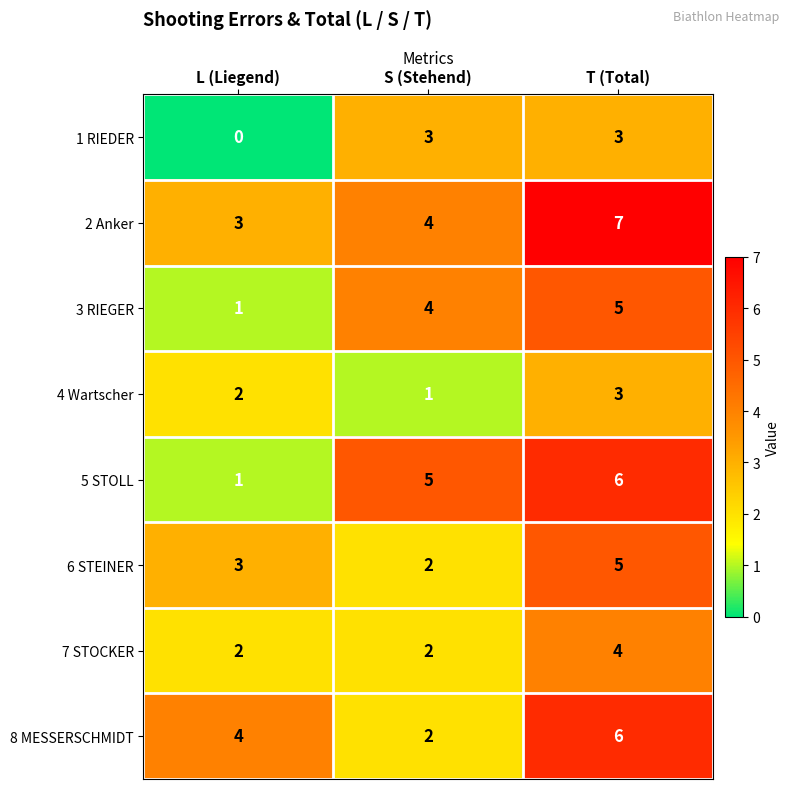

How many series are shown in this chart?

8